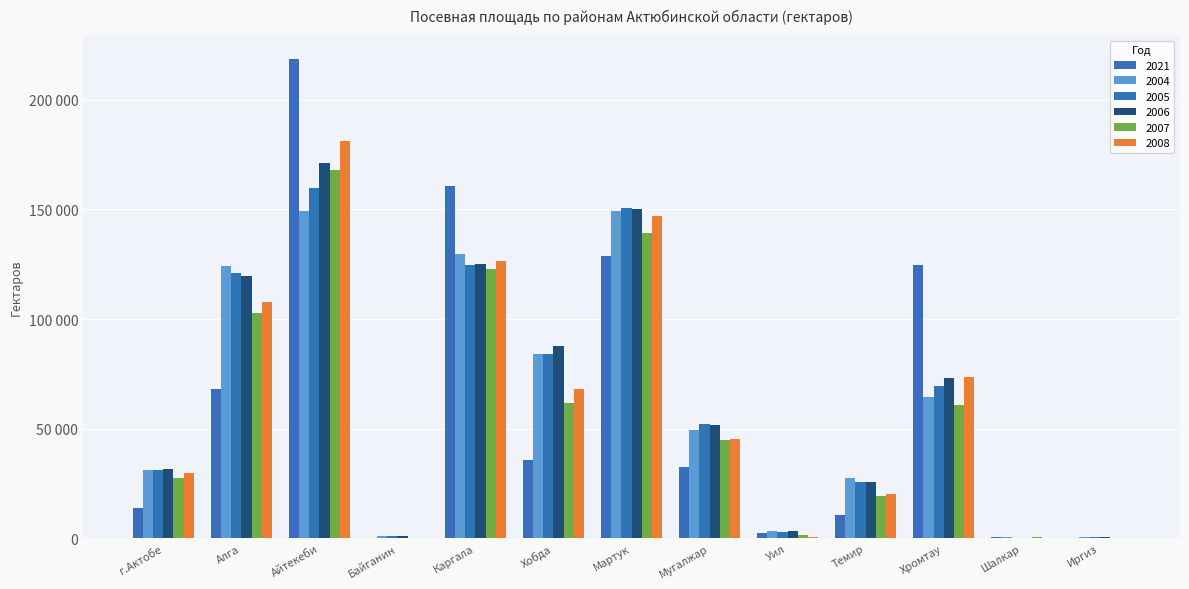

Are the bars grouped side by side (vs. stacked)?

Yes